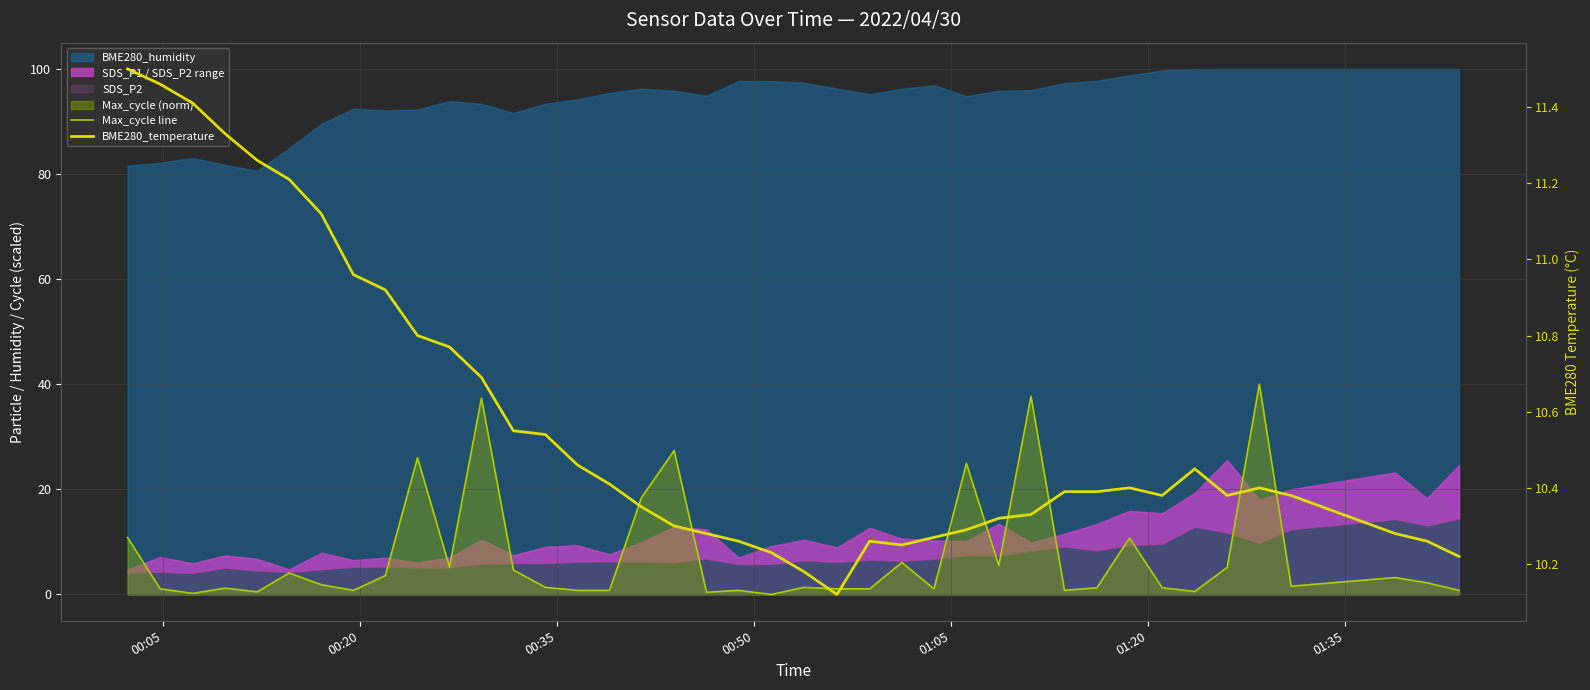

Which series has the largest total across all categories?

BME280_temperature